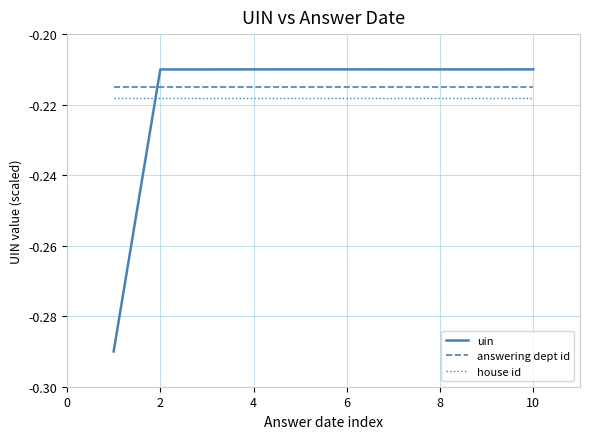

What are all the series names shown in the legend?

uin, answering dept id, house id